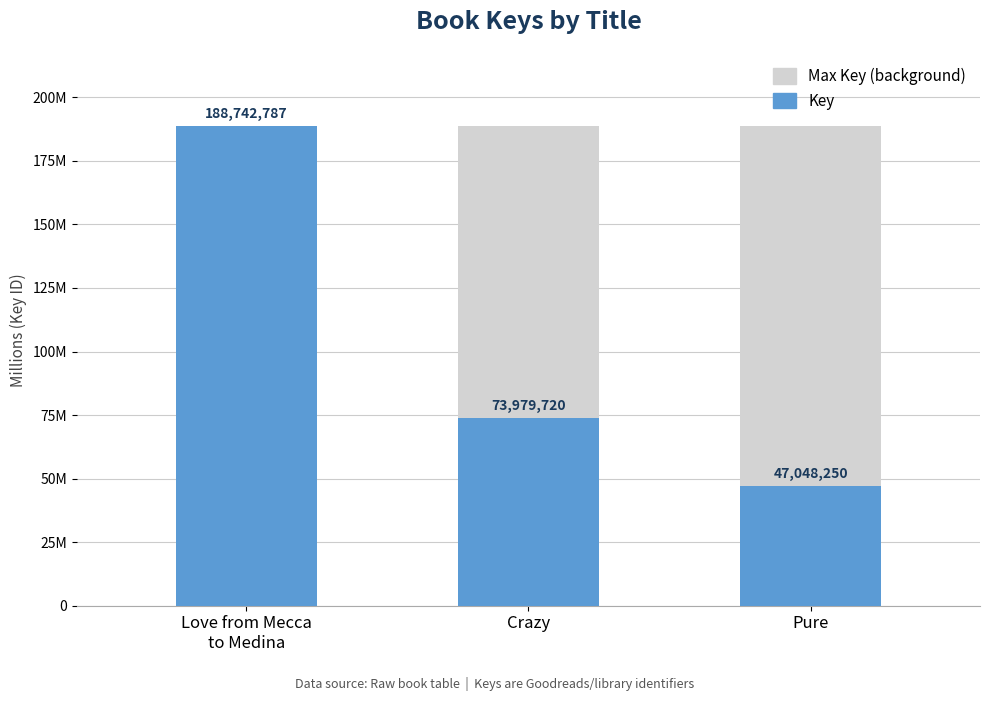

What are all the series names shown in the legend?

Max Key (background), Key